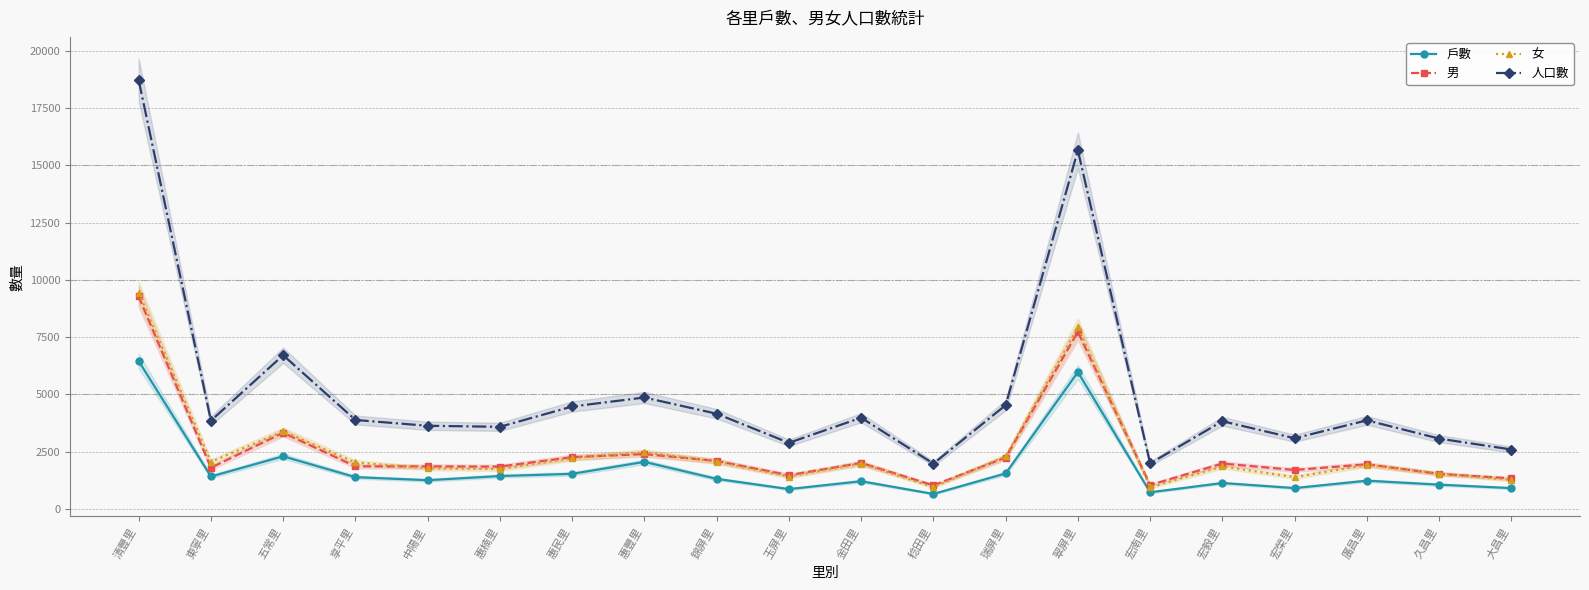

How many lines are shown in the chart?

4